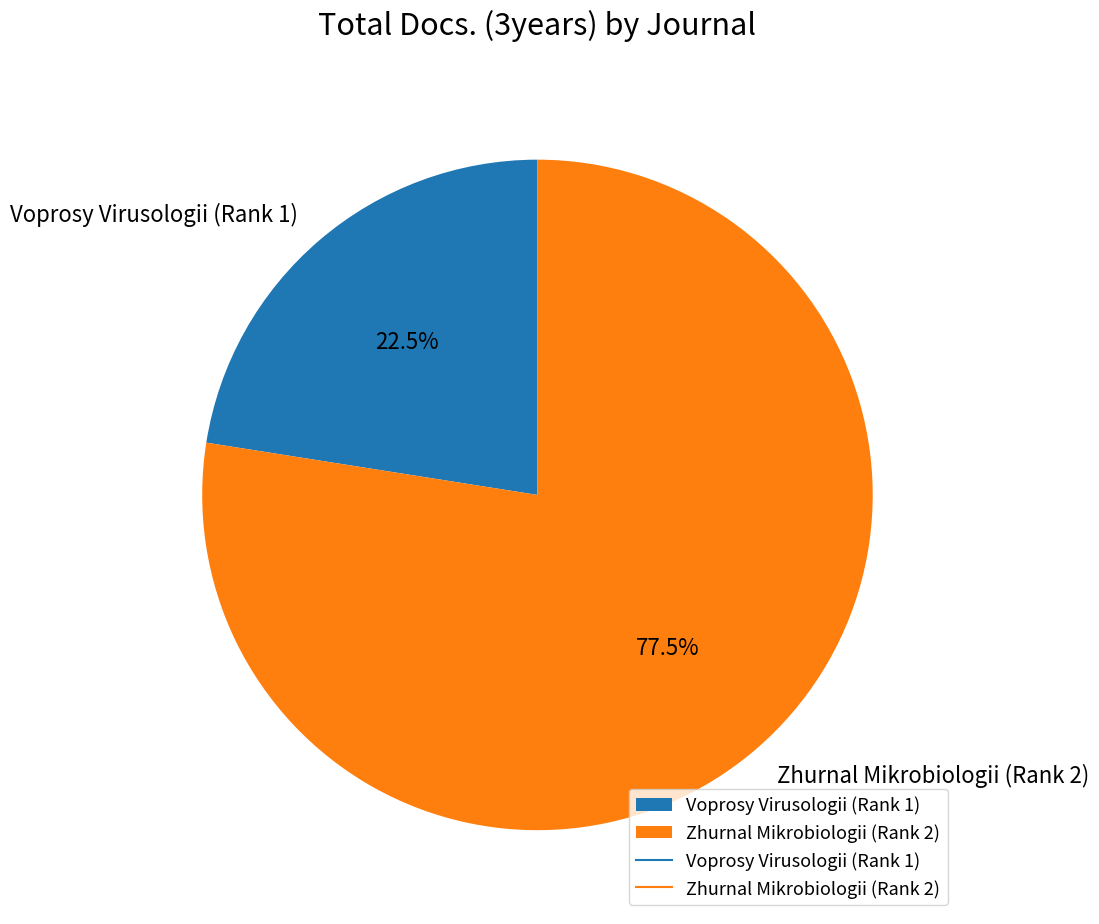

What is the ratio of the value at Voprosy Virusologii (Rank 1) to the value at Zhurnal Mikrobiologii (Rank 2)?

0.3